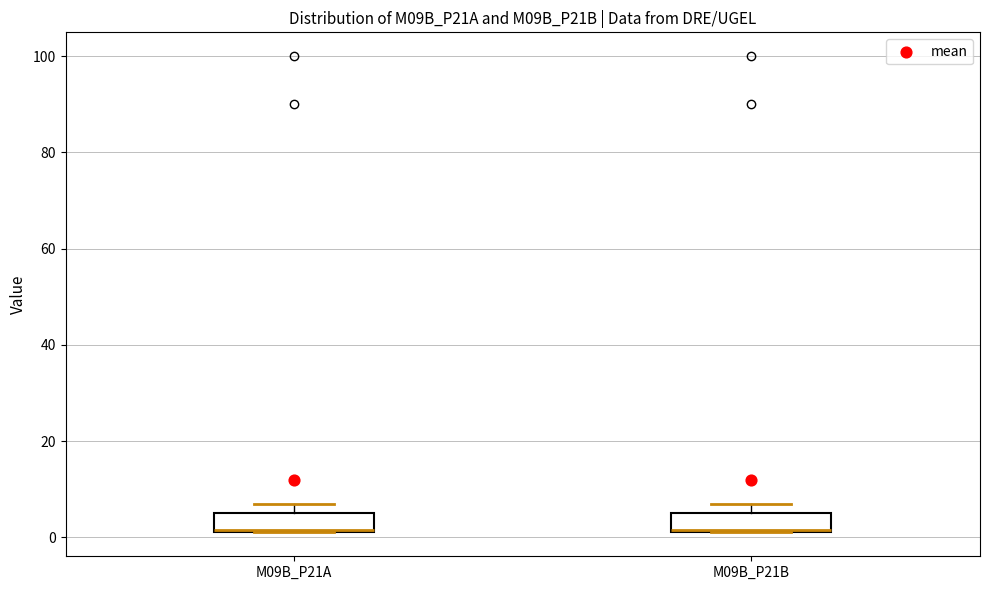

Reading left to right, read every box against the y-axis: the position of its median line, the range the box covers, and the ends of its whiskers. The values are not printed on the chart, so give them approximately, as read against the axis.

M09B_P21A: median 2, box 2 to 6, whiskers 2 to 8
M09B_P21B: median 2, box 2 to 6, whiskers 2 to 8